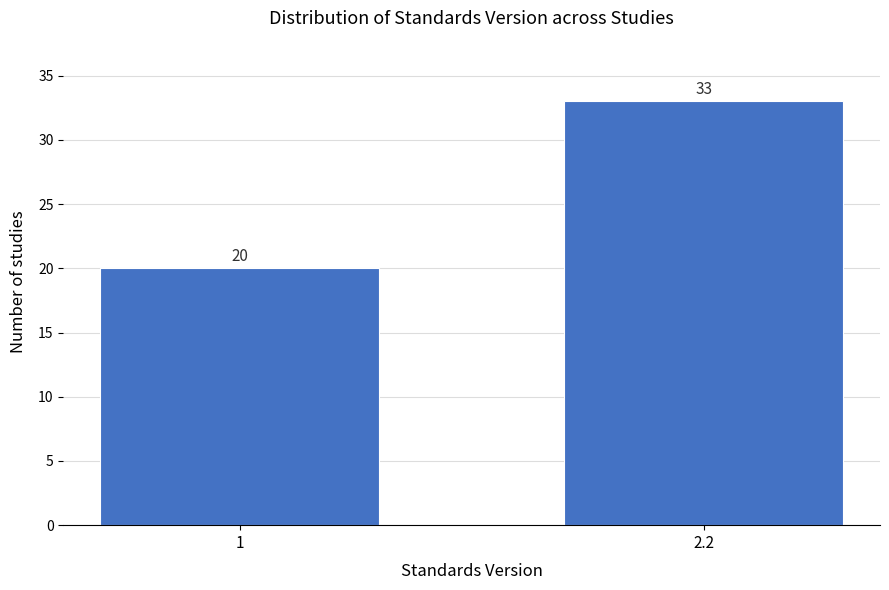

Reading left to right, what are all the values shown in this chart?

20	33